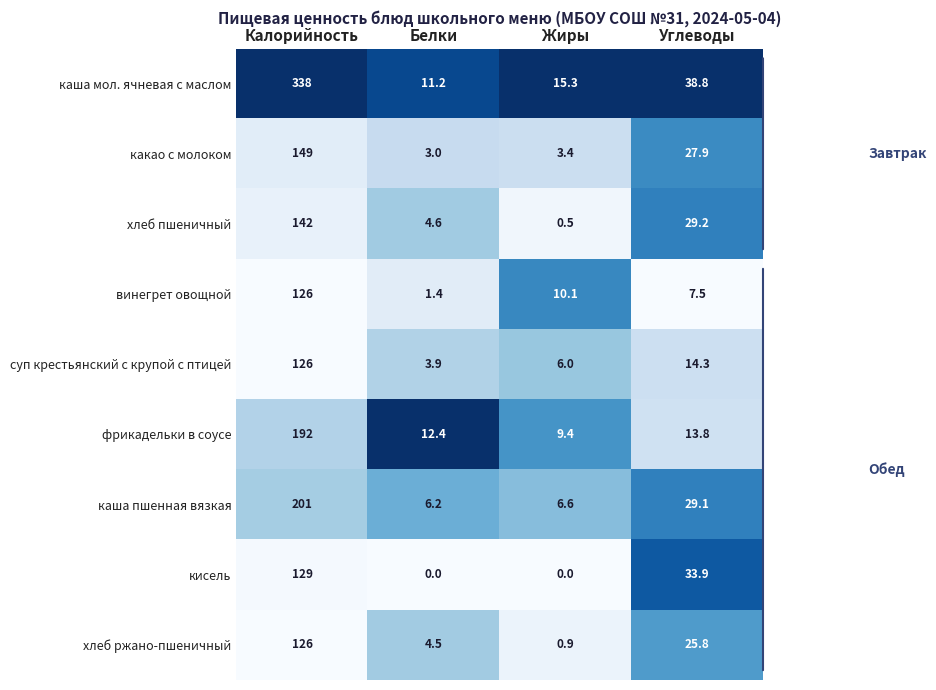

Count the number of data series in this chart.

9